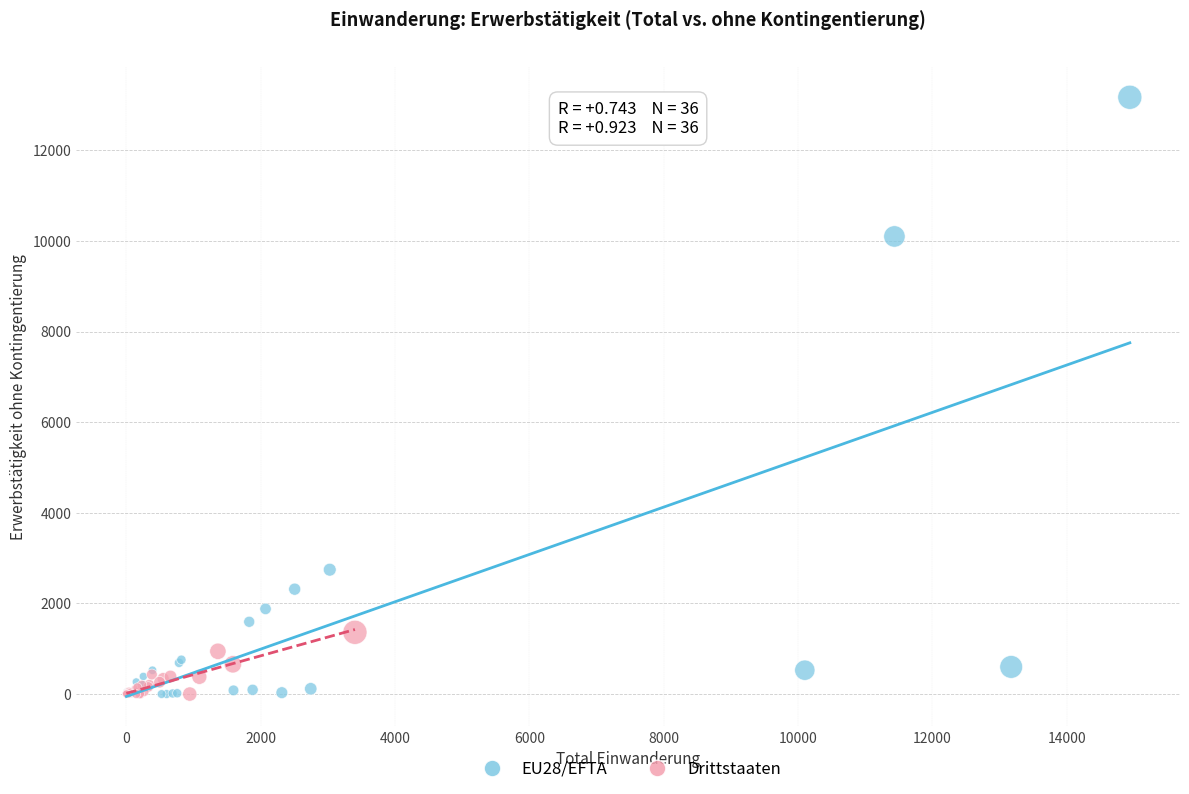

Which series contains the highest Y value?

EU28/EFTA